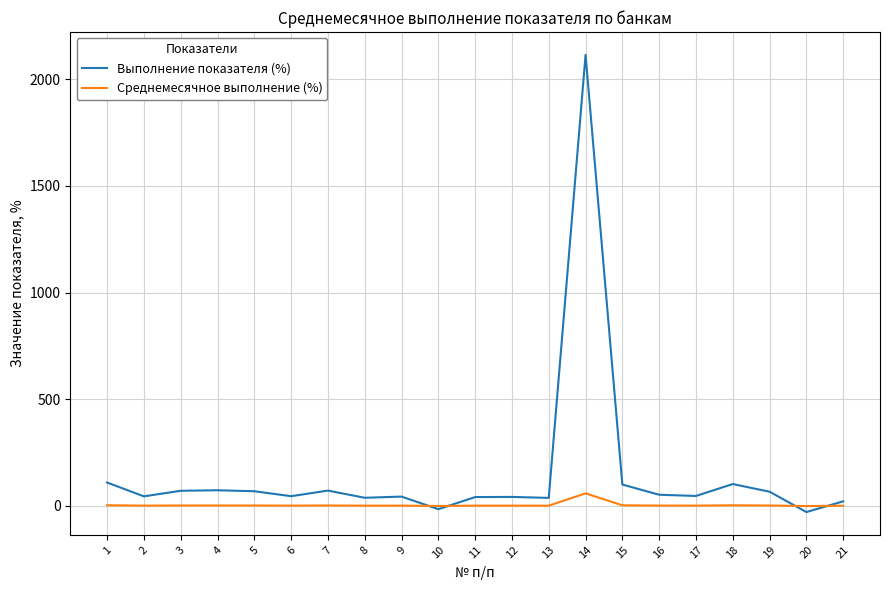

What is the difference between the Среднемесячное выполнение (%) values at 15 and 9?

1.6